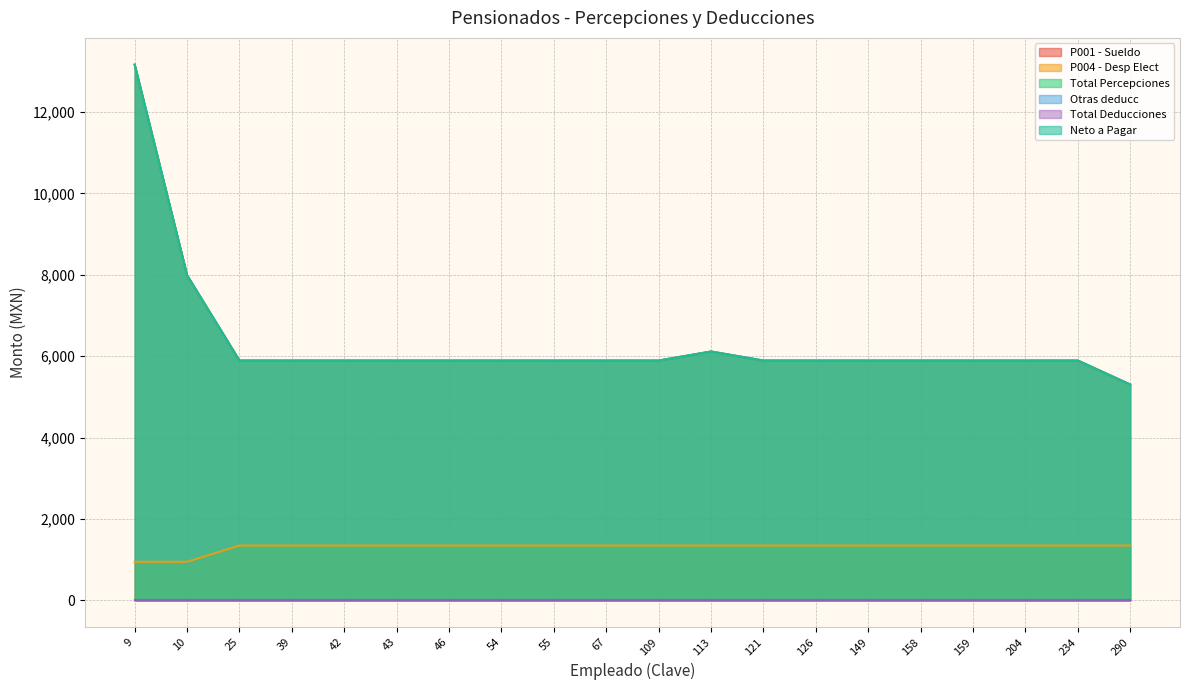

Where is P004 - Desp Elect nearest to the value 1150?

9